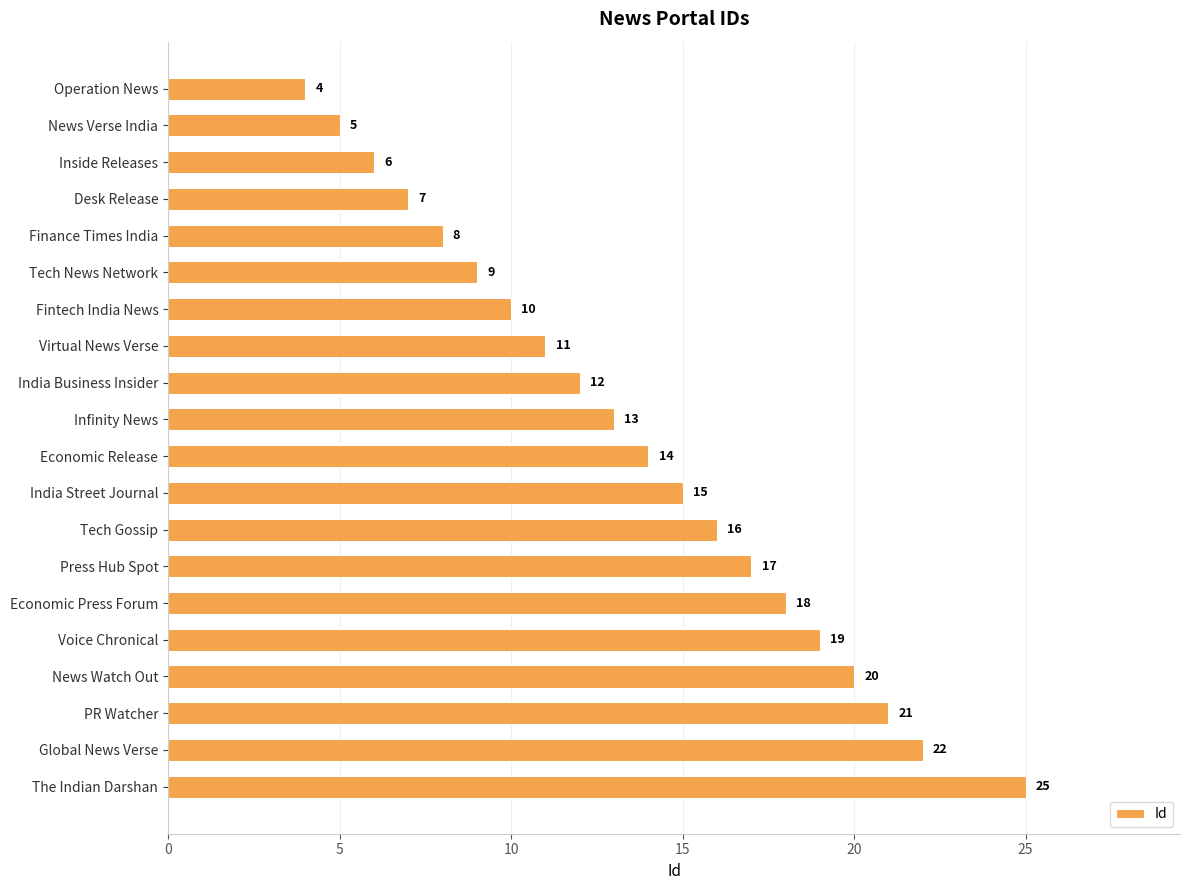

How many bars are there in total?

20